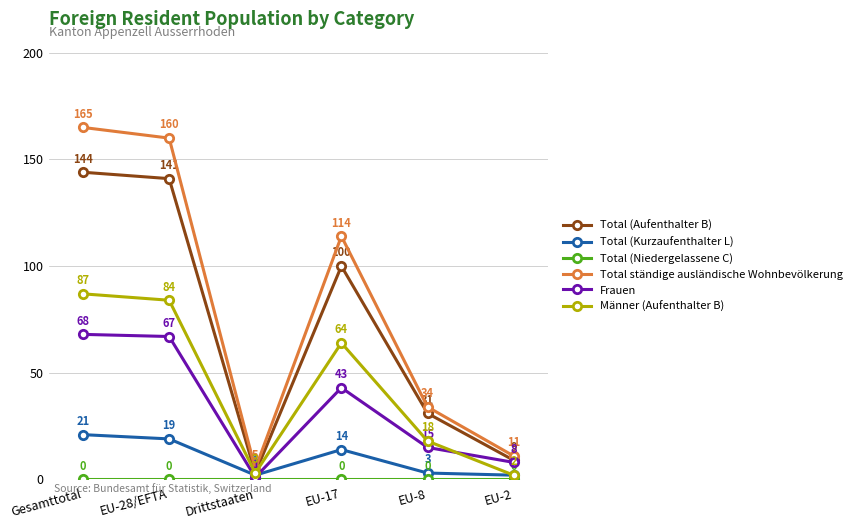

List the labels in order of Total ständige ausländische Wohnbevölkerung value, largest first.

Gesamttotal, EU-28/EFTA, EU-17, EU-8, EU-2, Drittstaaten